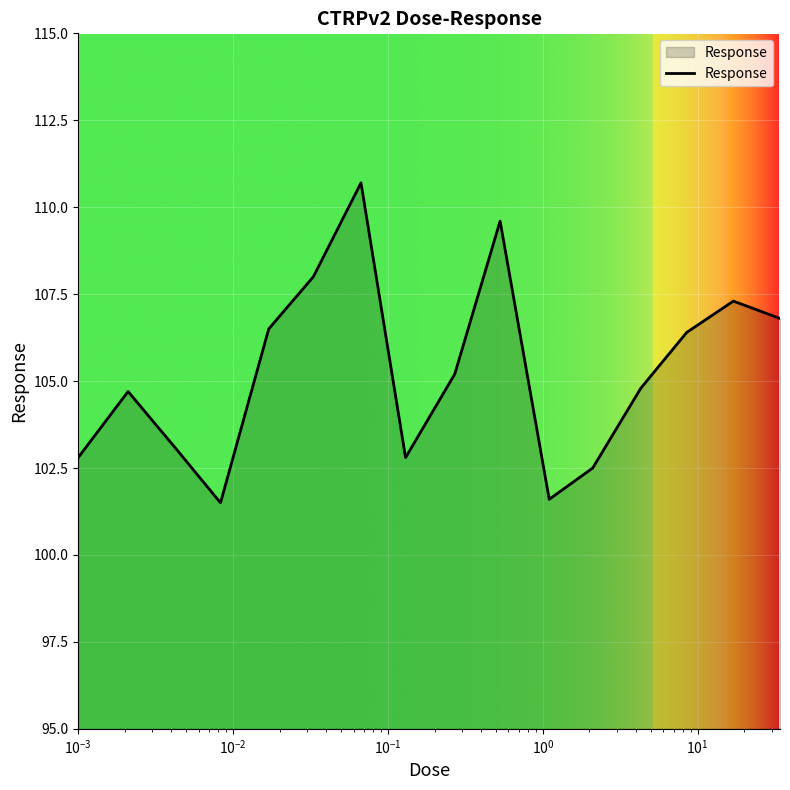

What is the smallest value displayed?

101.5